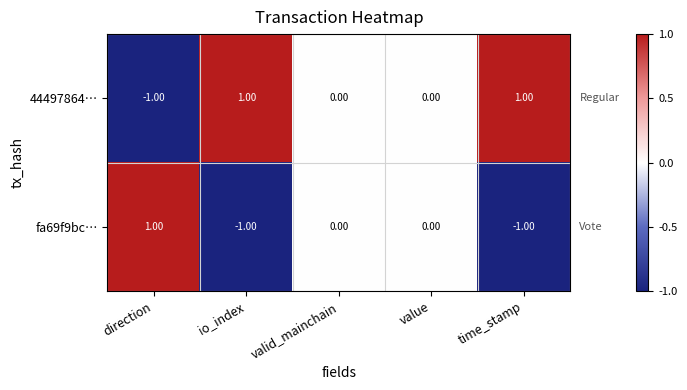

Where does the fa69f9bc… series first go above 0?

direction